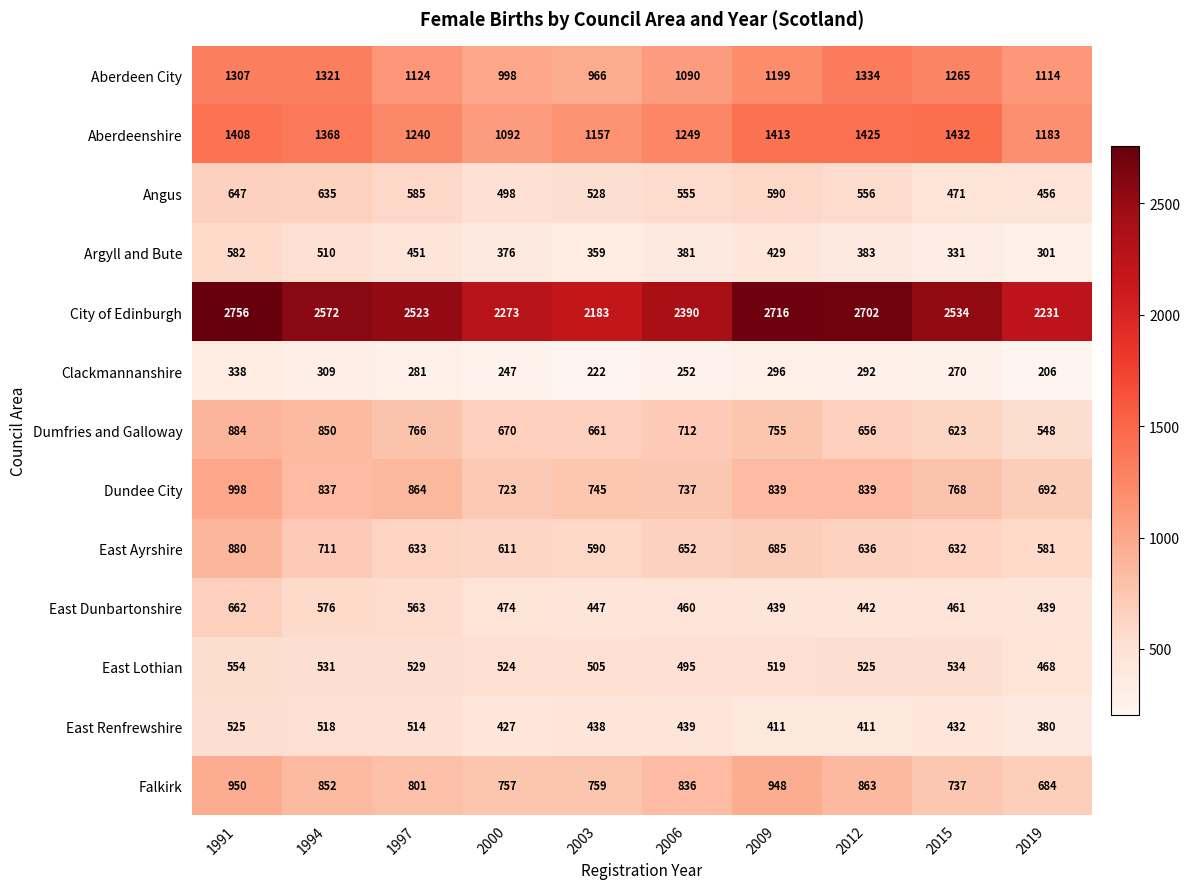

Which label corresponds to the largest value in the chart?

1991